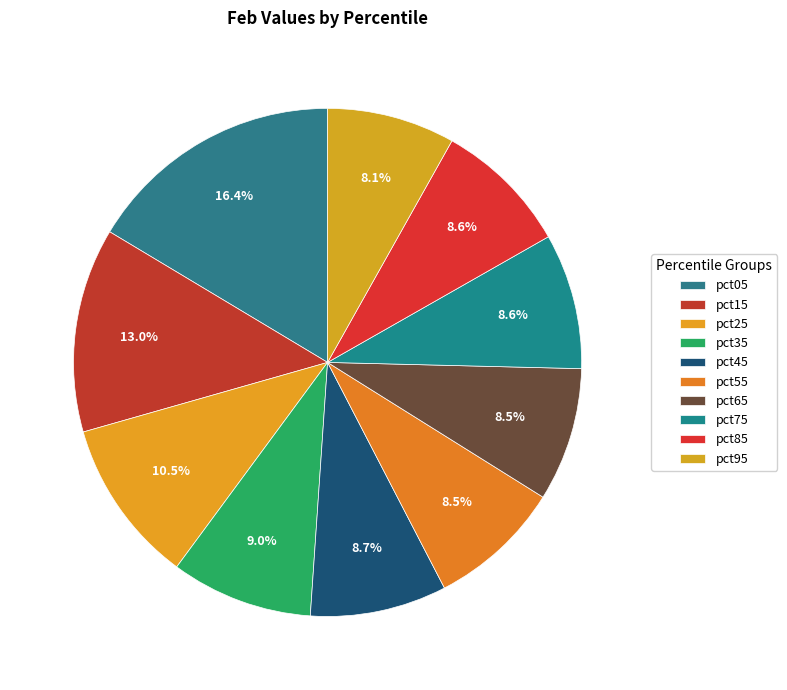

Rank the categories by value from lowest to highest.

pct95, pct55, pct65, pct85, pct75, pct45, pct35, pct25, pct15, pct05